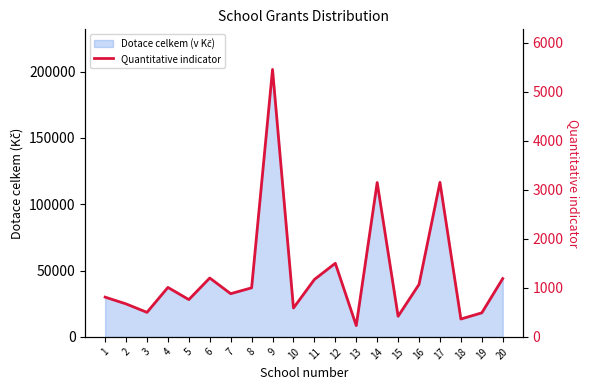

Reading left to right, what are all the values shown in this chart?

1=810	2=672	3=500	4=1008	5=760	6=1200	7=880	8=1000	9=5451	10=588	11=1170	12=1500	13=230	14=3146	15=420	16=1070	17=3150	18=364	19=490	20=1188